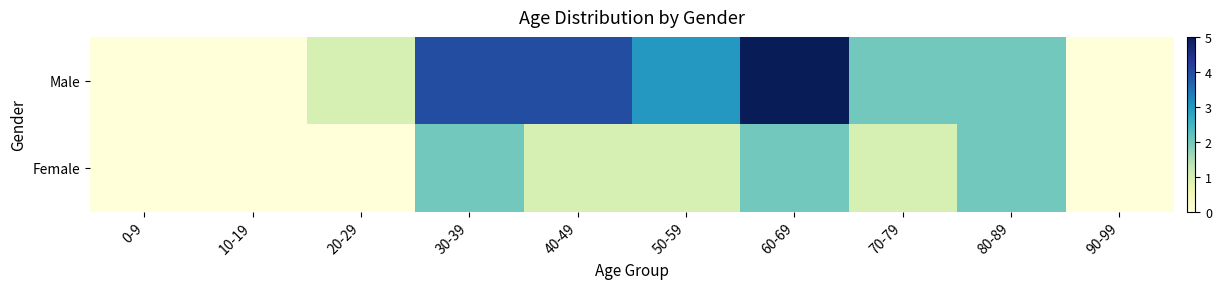

Reading left to right, list all the values displayed in this chart.

Male: 0-9=0	10-19=0	20-29=1	30-39=4	40-49=4	50-59=3	60-69=5	70-79=2	80-89=2	90-99=0
Female: 0-9=0	10-19=0	20-29=0	30-39=2	40-49=1	50-59=1	60-69=2	70-79=1	80-89=2	90-99=0